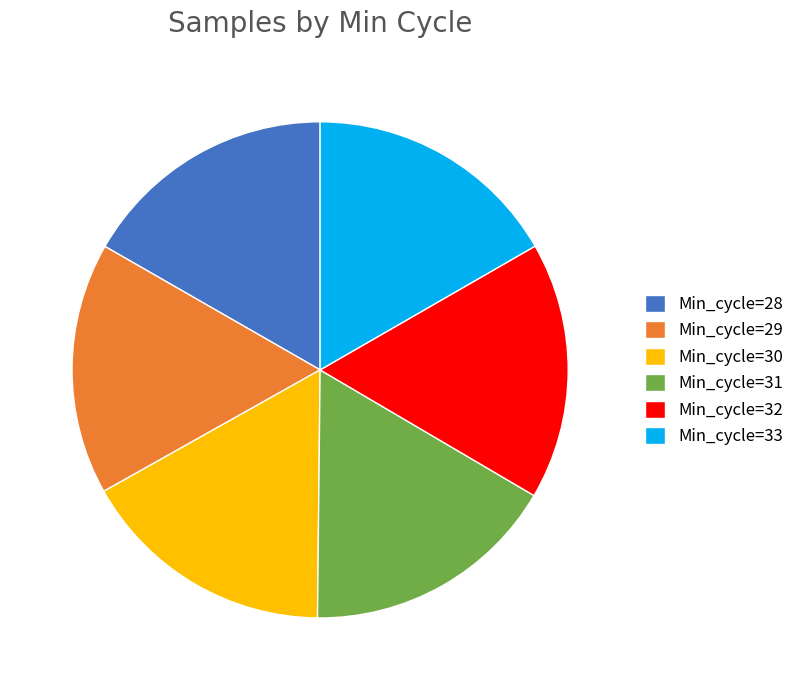

Is Min_cycle=31 the majority of the pie?

No